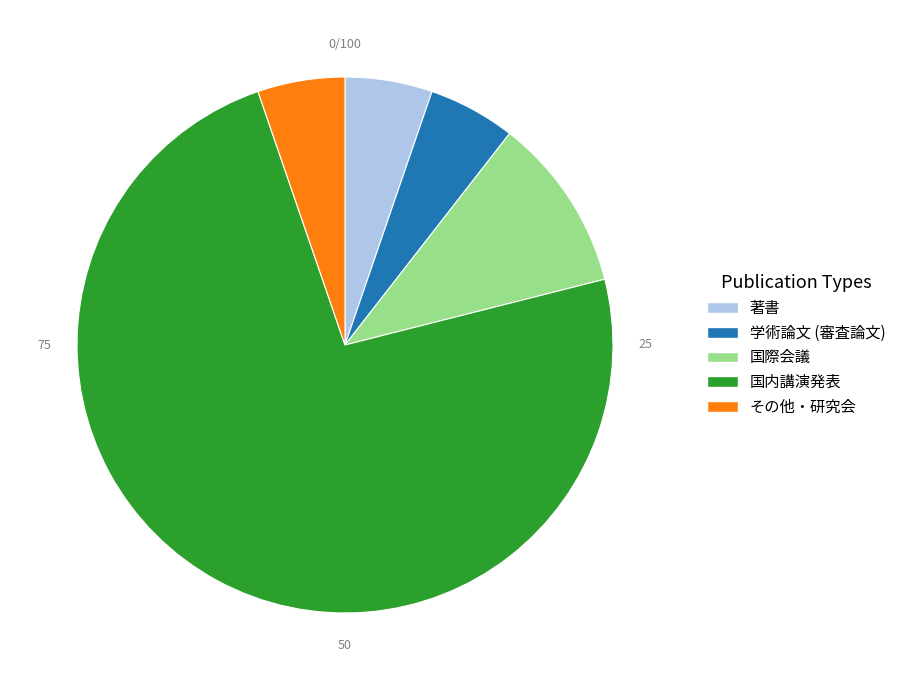

Do 国際会議 and 学術論文 (審査論文) together represent more than half of the pie?

No